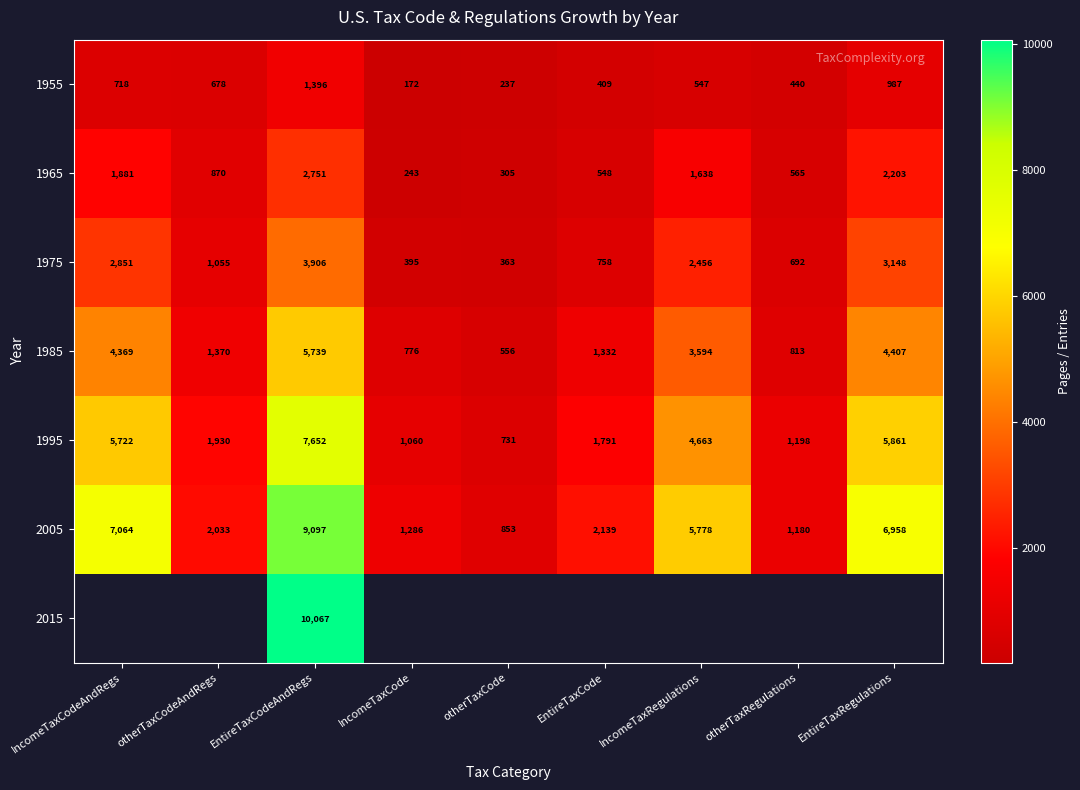

Is the value of 1955 at otherTaxRegulations greater than the value of 2005 at IncomeTaxCodeAndRegs?

No